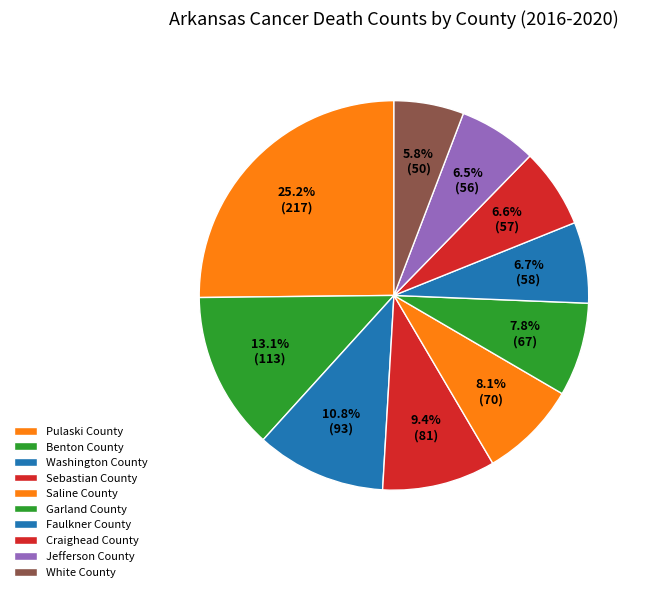

To the nearest percent, what is the combined percentage of Benton County and Faulkner County?

20%